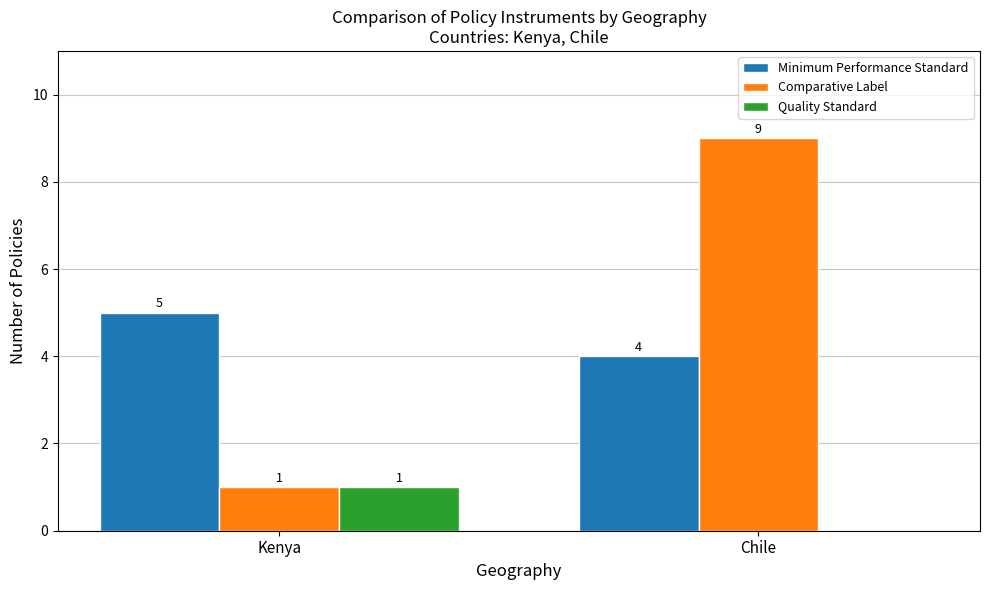

What is the sum of the Comparative Label values at Kenya and Chile?

10